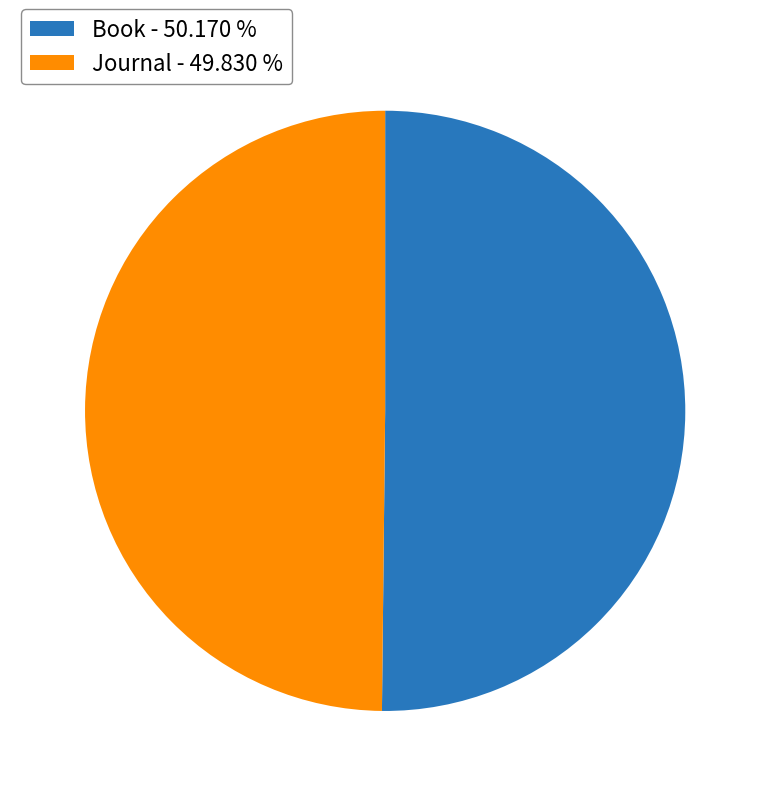

What is the ratio of the value at Book - 50.170 % to the value at Journal - 49.830 %?

1.0